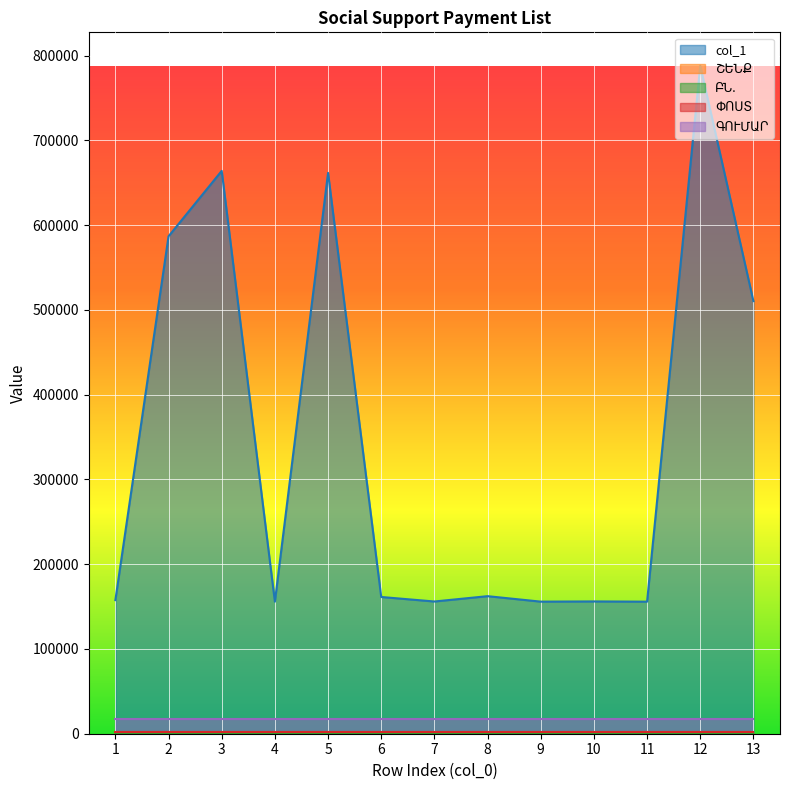

How many interior local peaks does the ԲՆ. series have?

4